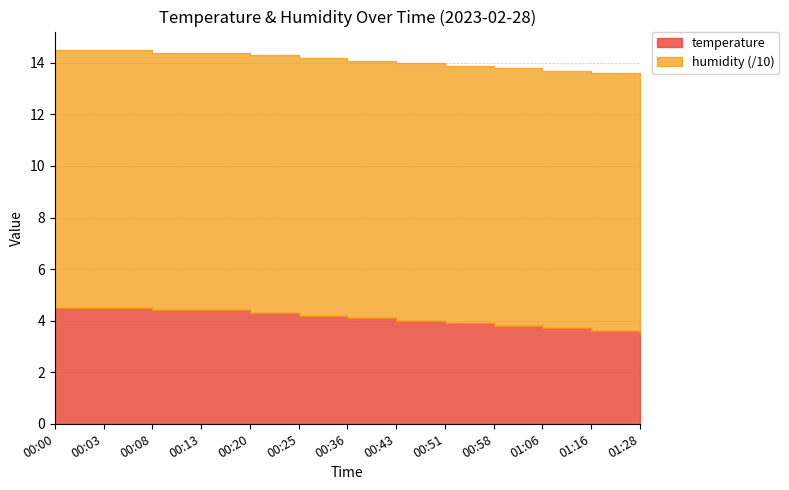

What are all the series names shown in the legend?

temperature, humidity